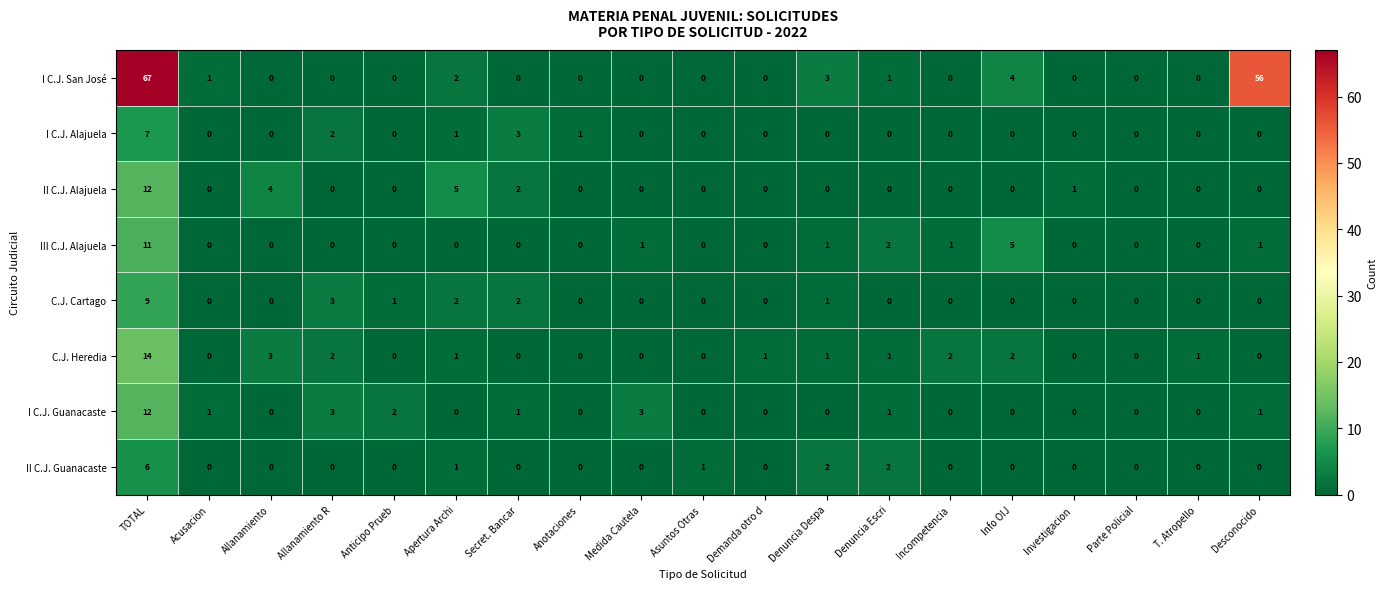

Which series has the largest range (max minus min)?

I C.J. San José